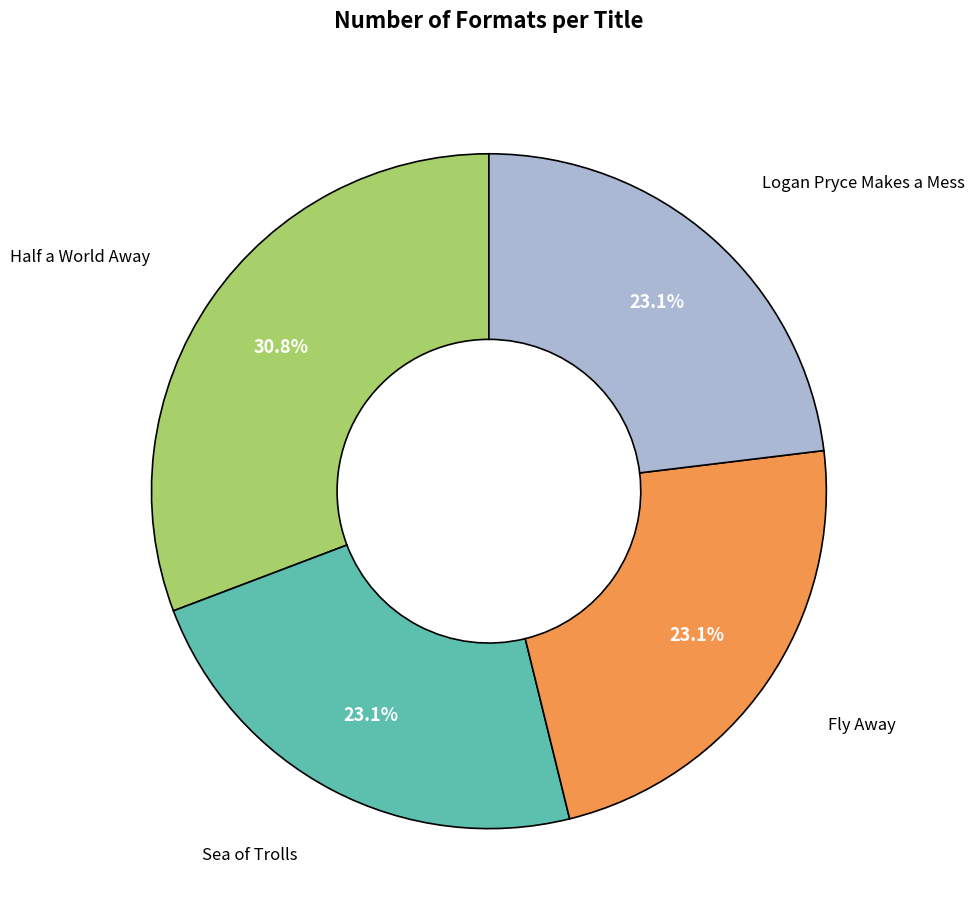

Is there any slice that represents more than half of the pie?

No